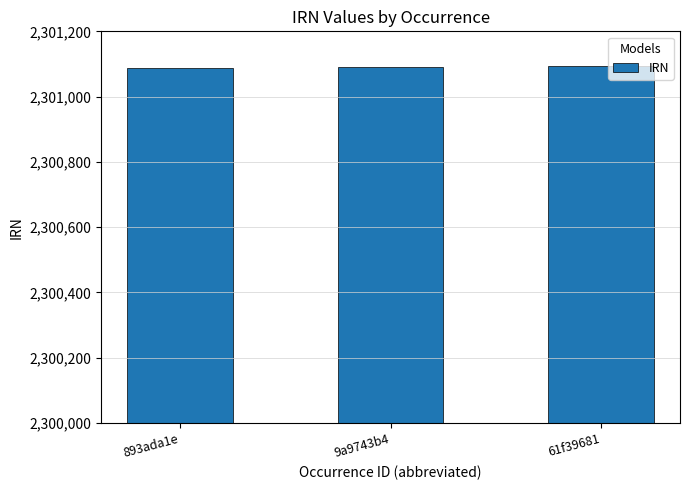

How many series are shown in this chart?

1